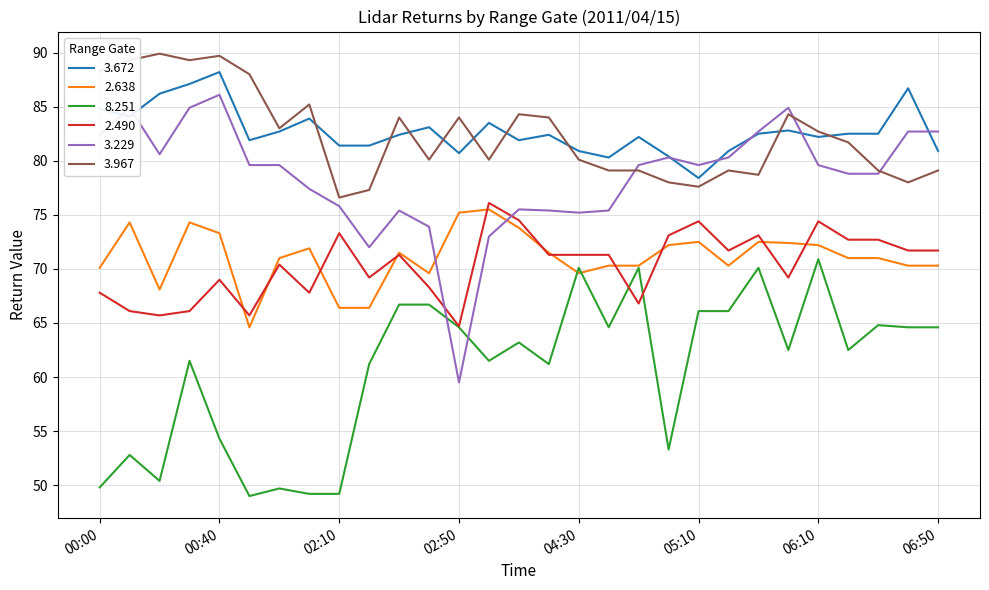

True or false: 3.672 and 2.490 cross at least once.

False